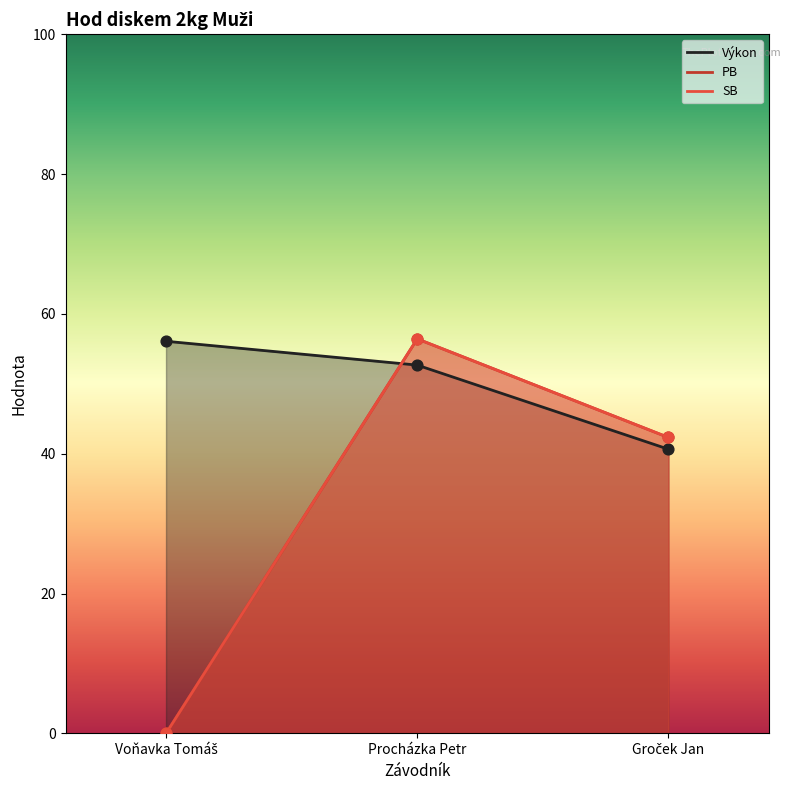

Which series has the largest Y range (max minus min)?

PB